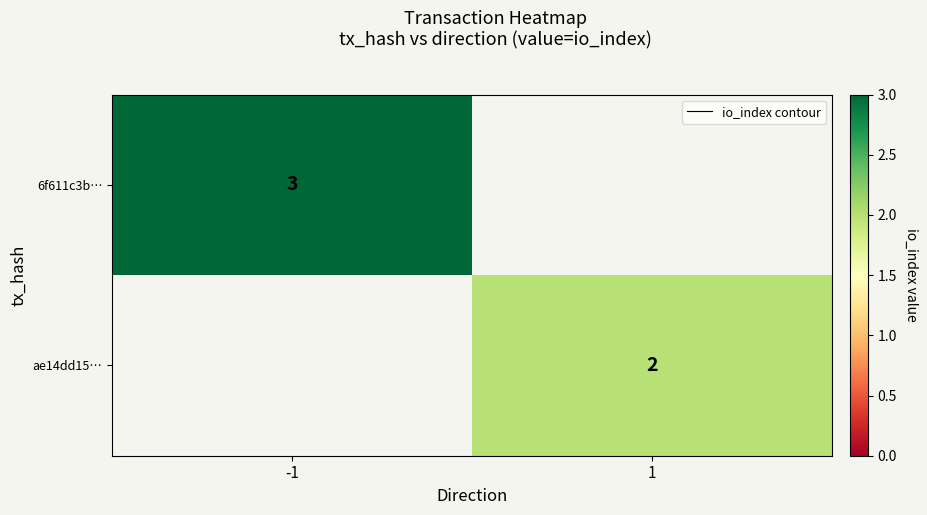

List the labels in order of ae14dd15… value, largest first.

-1, 1